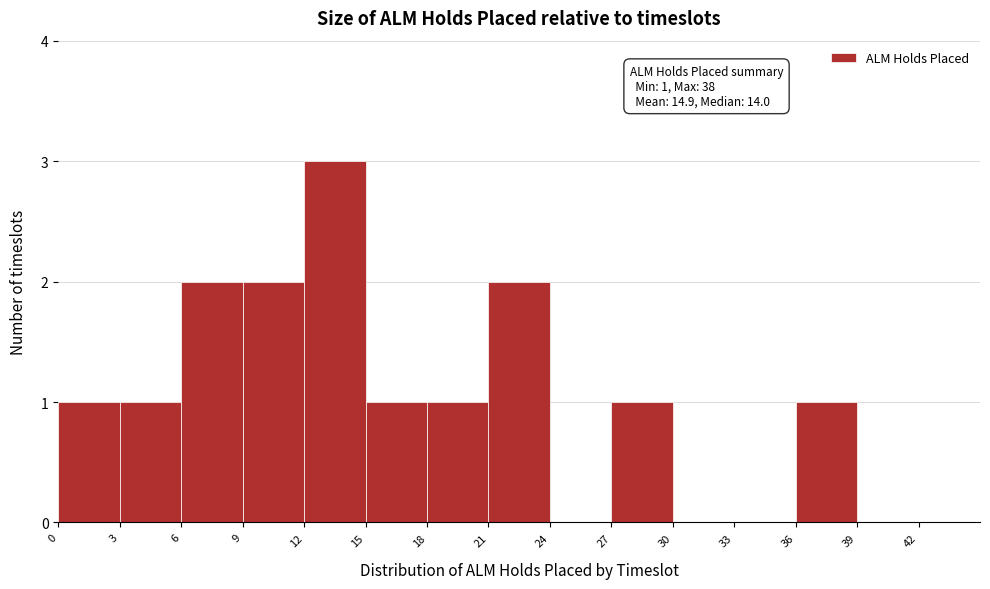

Over which range of the x-axis is the bar tallest?

12 to 15